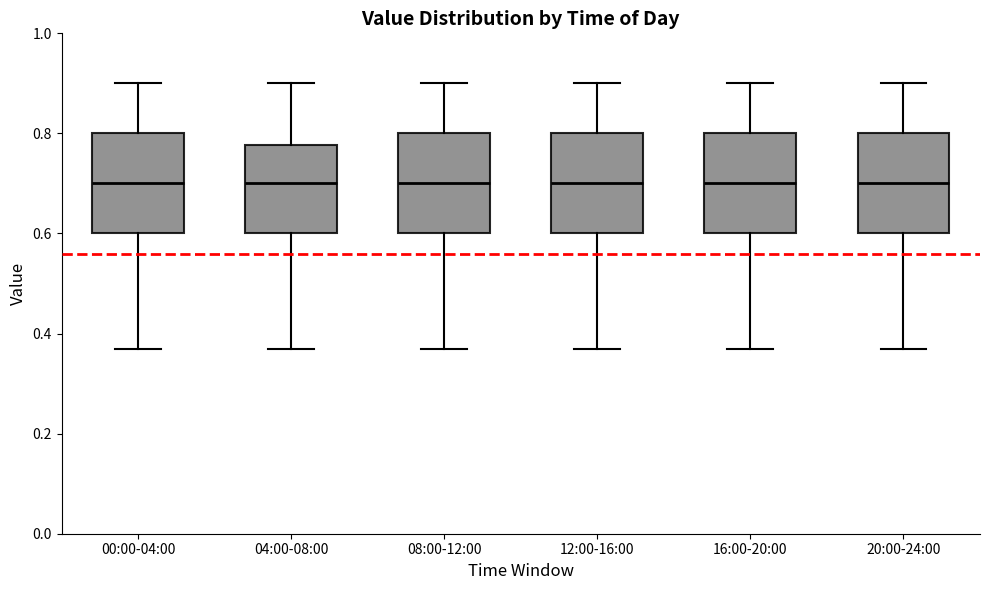

Where does the upper whisker of the box for 08:00-12:00 end on the y-axis? The values are not printed on the chart, so give them approximately, as read against the axis.

0.90